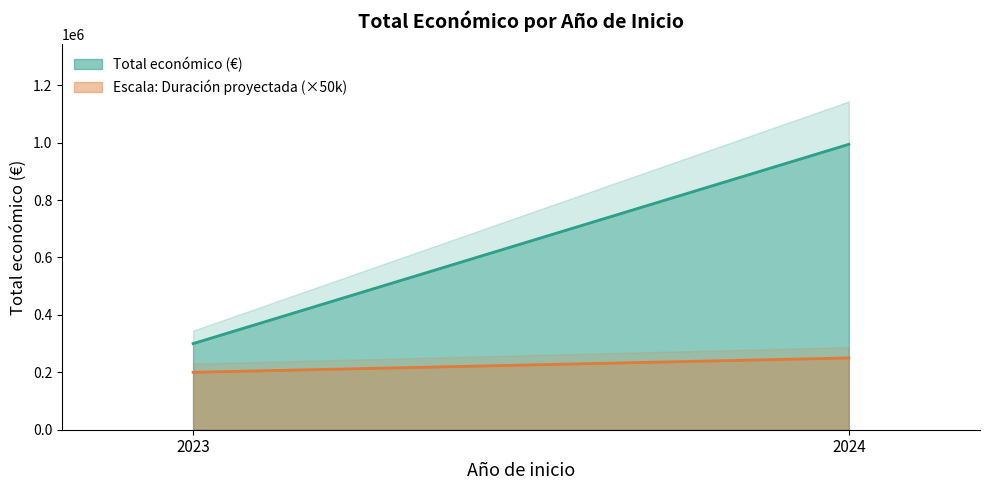

True or false: Total económico (€) and Escala: Duración proyectada (×50k) intersect in this chart.

False